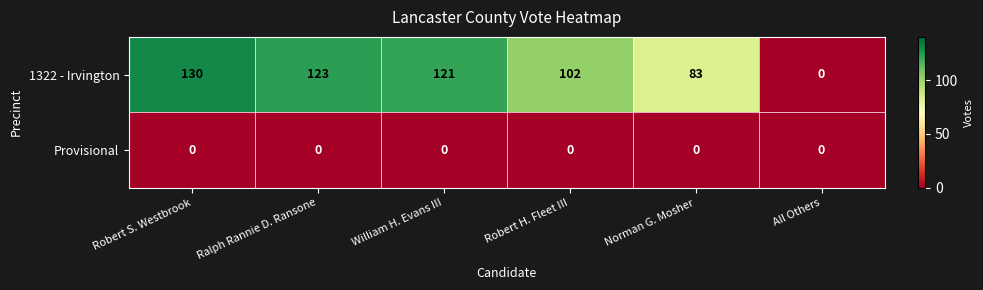

How many positive values does the 1322 - Irvington series have?

5